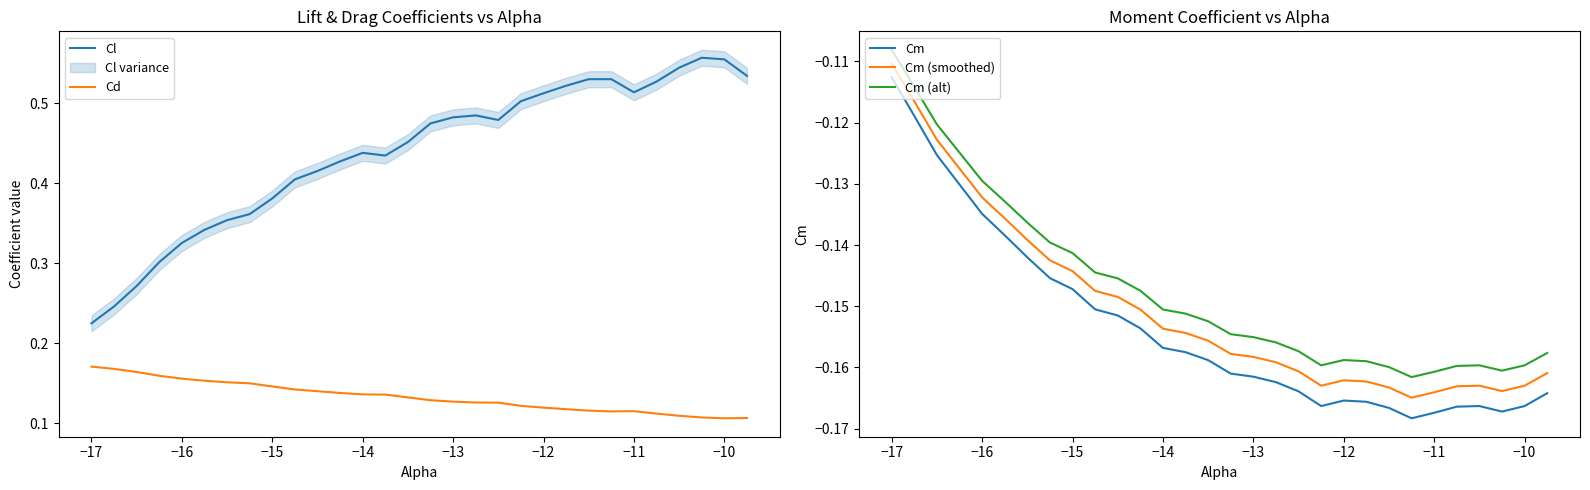

Which category has the highest value in the Cm series?

−17